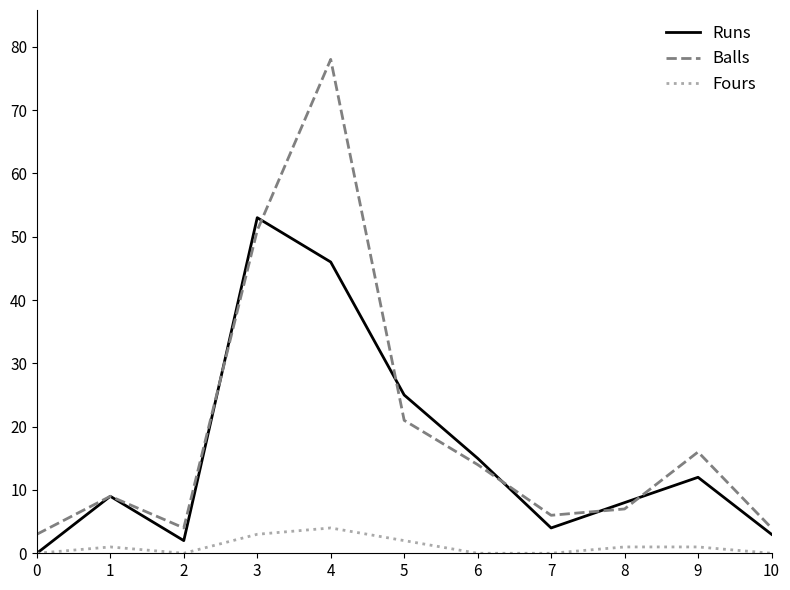

How many lines are shown in the chart?

3